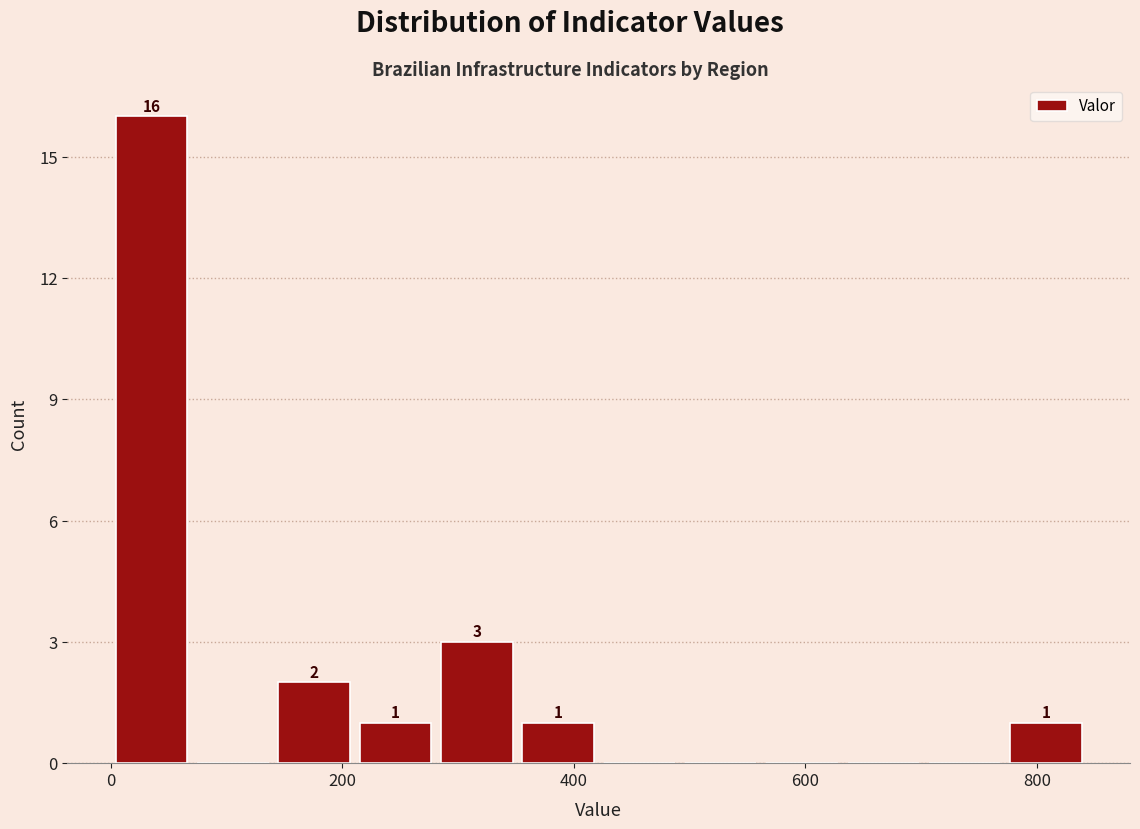

Around what value on the x-axis is the tallest bar? Give the approximate position of its centre, as read against the axis.

40